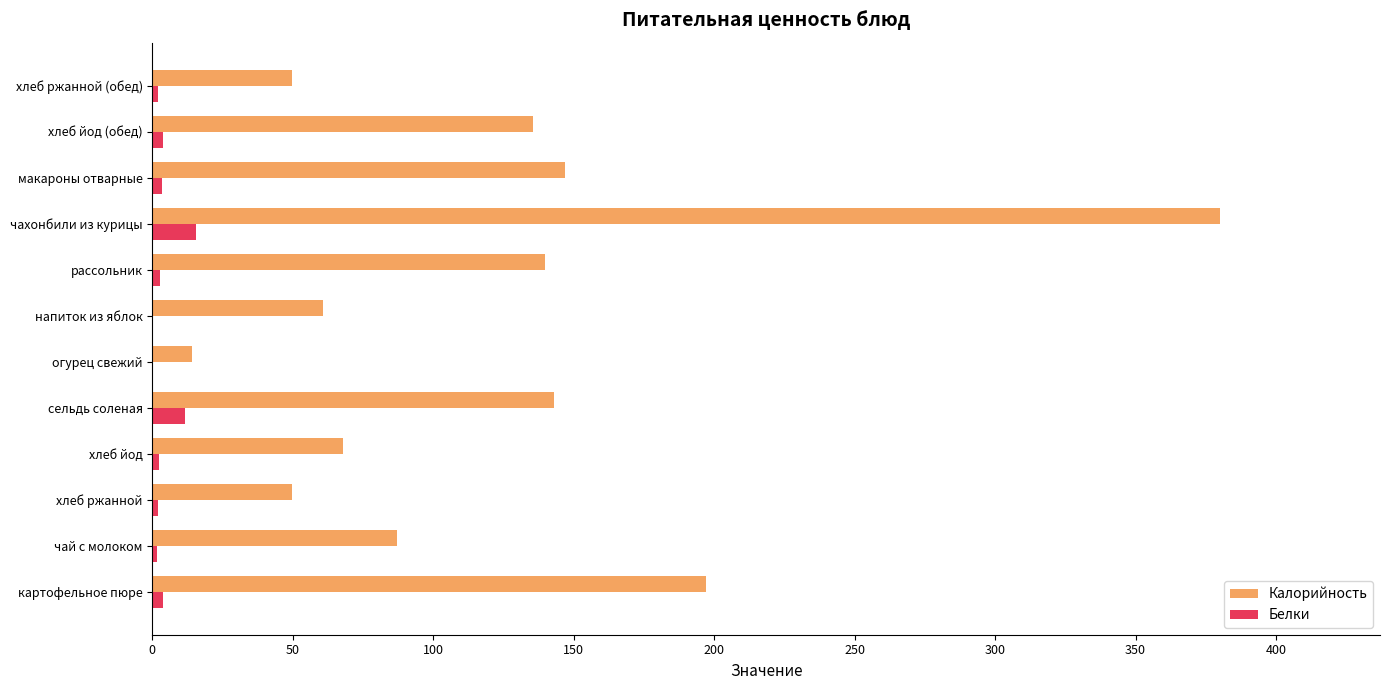

What is the sum of all Калорийность values?

1471.0